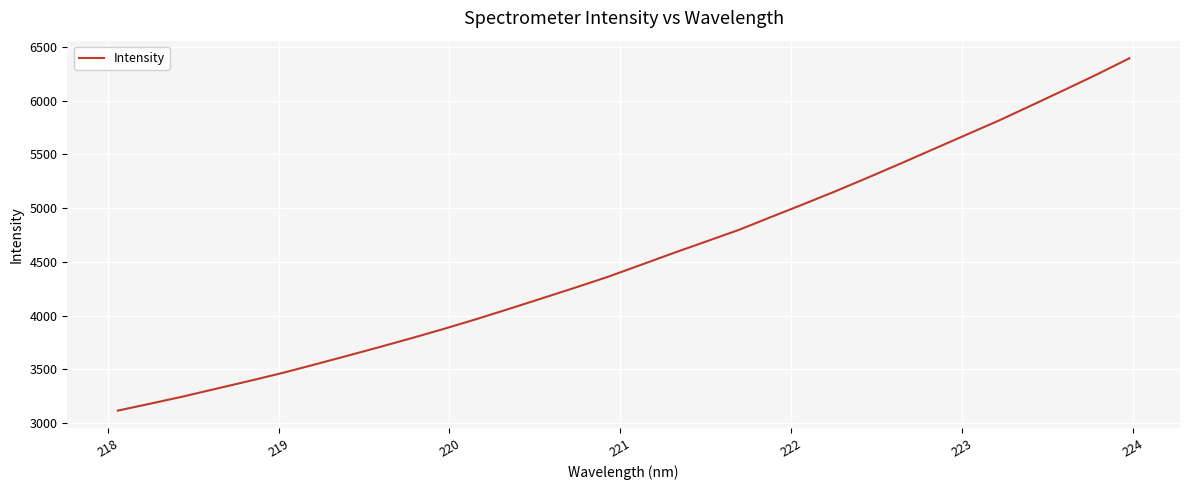

What is the maximum value shown in the chart?

6394.0